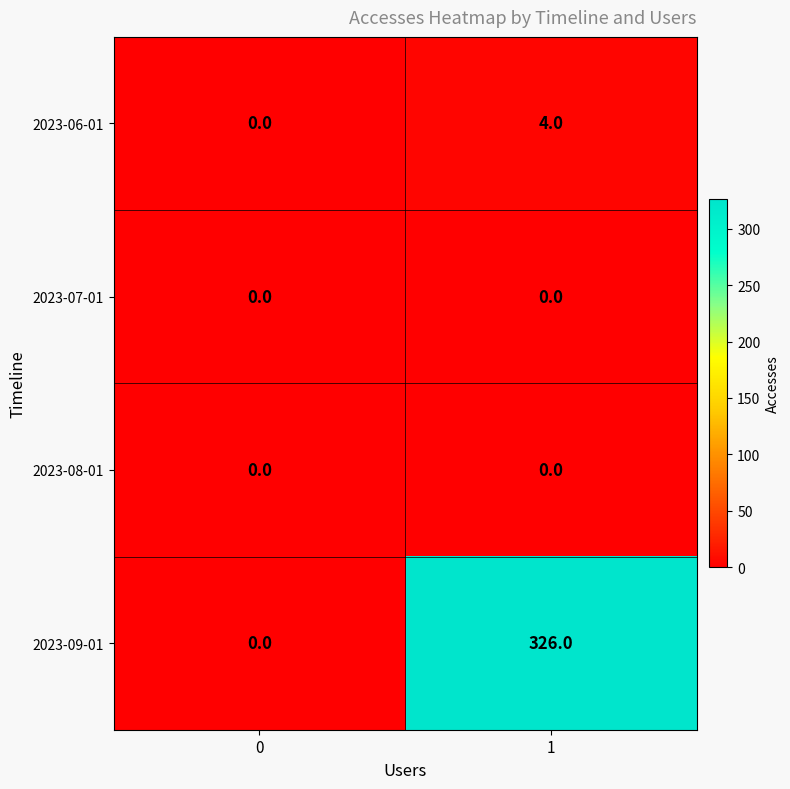

Which series has the widest spread of values?

2023-09-01